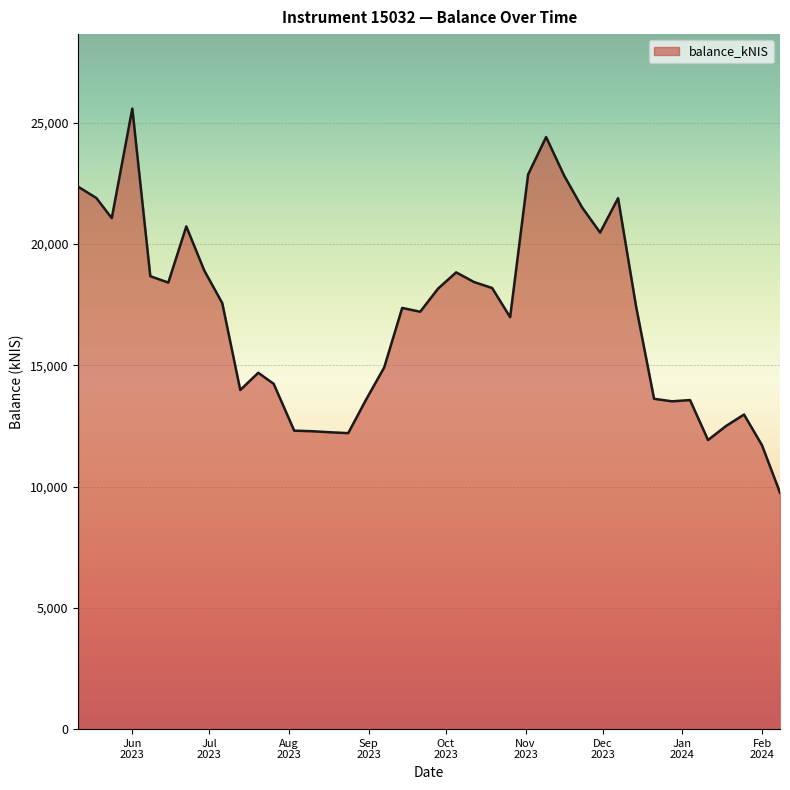

What is the difference between the maximum and minimum values?

15835.8